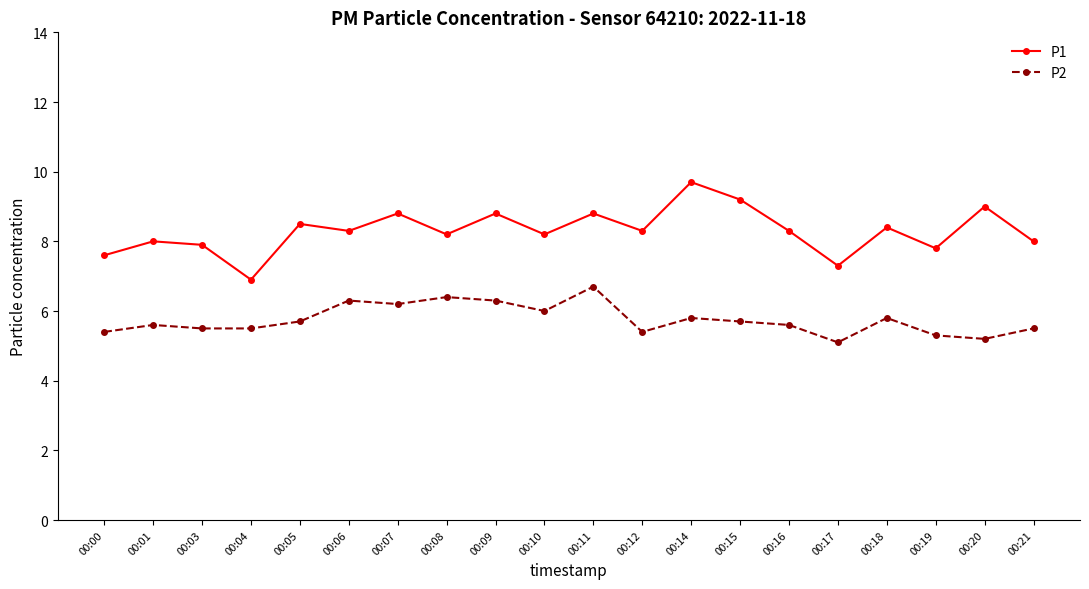

What is the value of the P2 point at the 9th from the left?

6.3